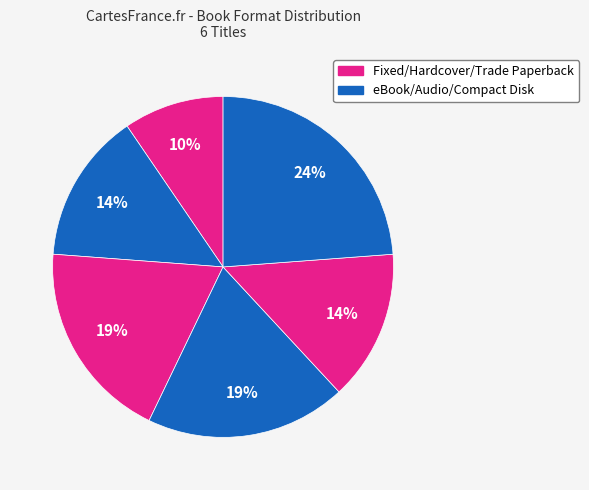

Count the number of slices in the pie.

6